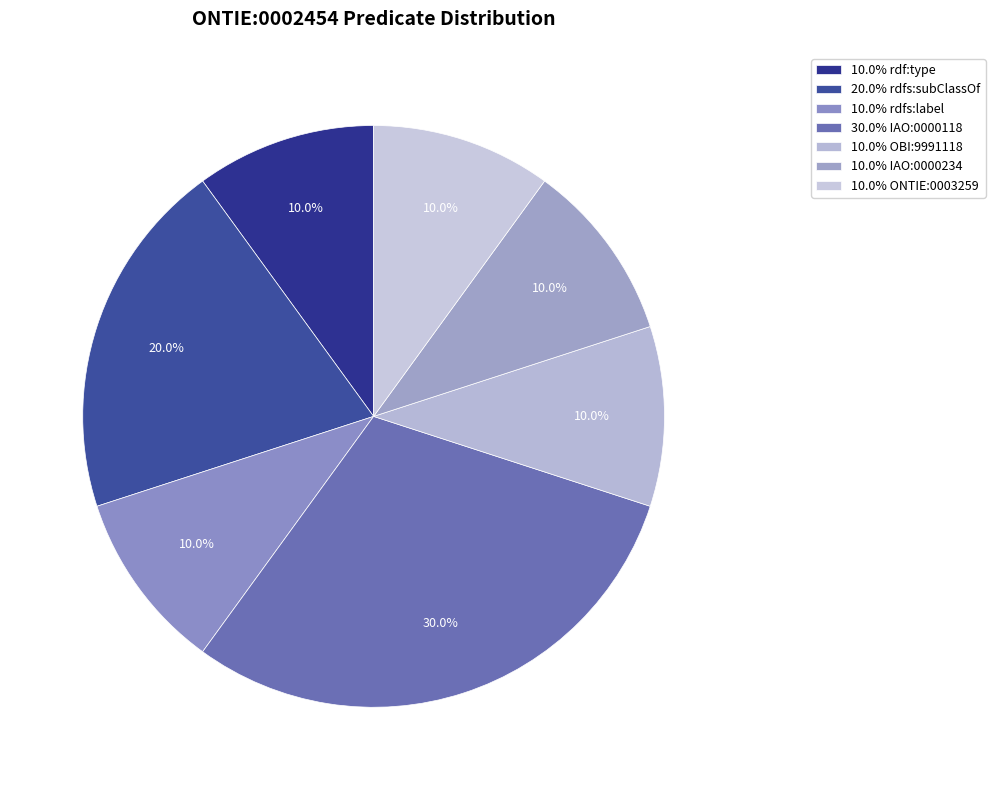

Does any single category account for the majority?

No